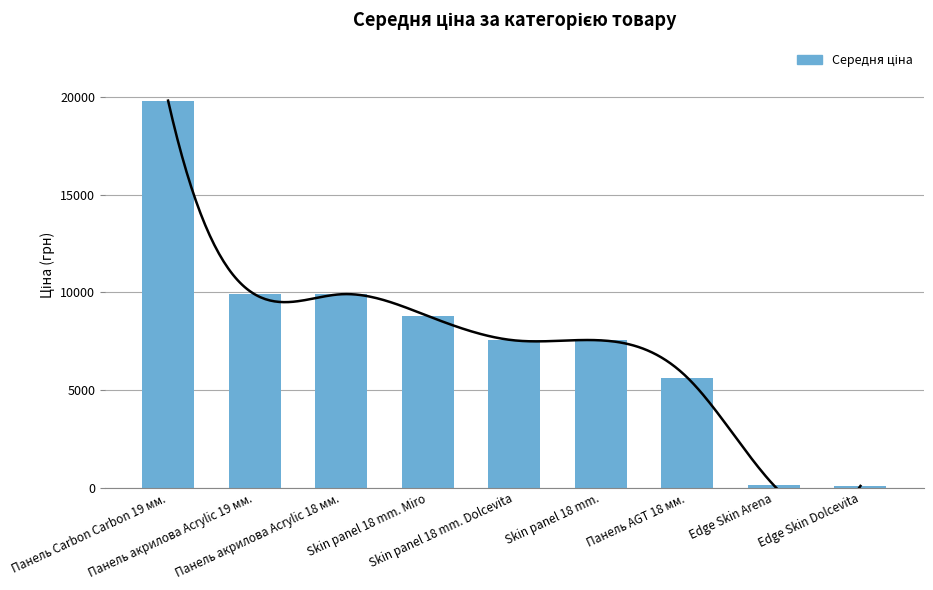

The value at Edge Skin Arena is 175.9. True or false?

False